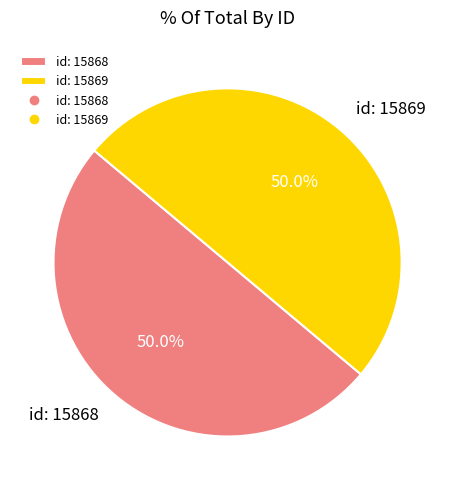

How many segments does this pie chart have?

2